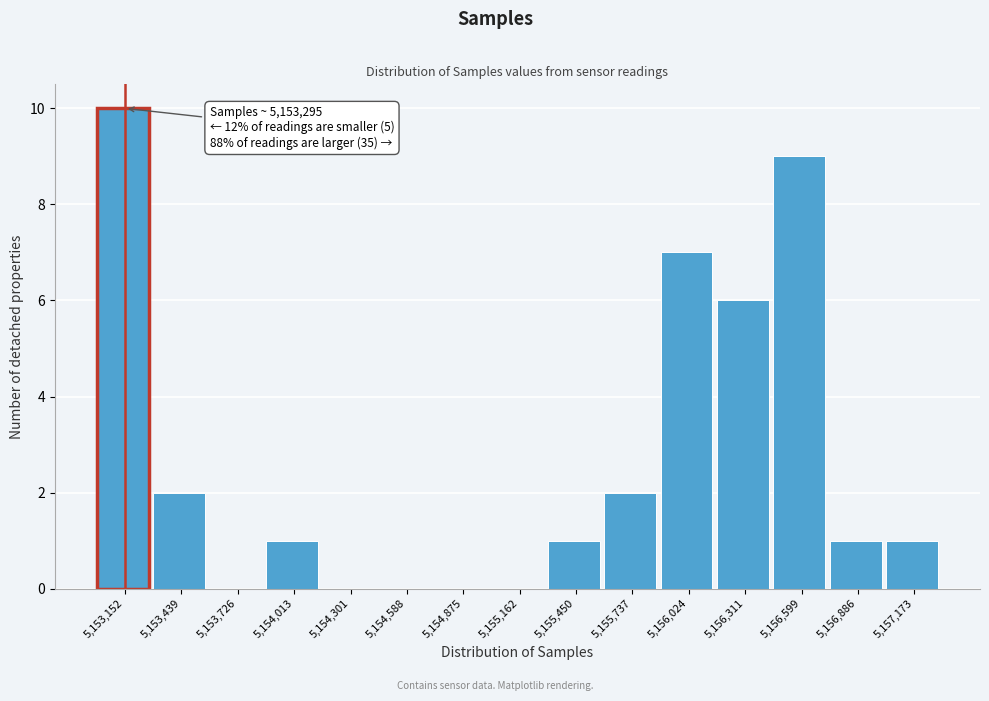

Reading left to right, extract all data points from this chart.

5,153,152=10	5,153,439=2	5,153,726=0	5,154,013=1	5,154,301=0	5,154,588=0	5,154,875=0	5,155,162=0	5,155,450=1	5,155,737=2	5,156,024=7	5,156,311=6	5,156,599=9	5,156,886=1	5,157,173=1